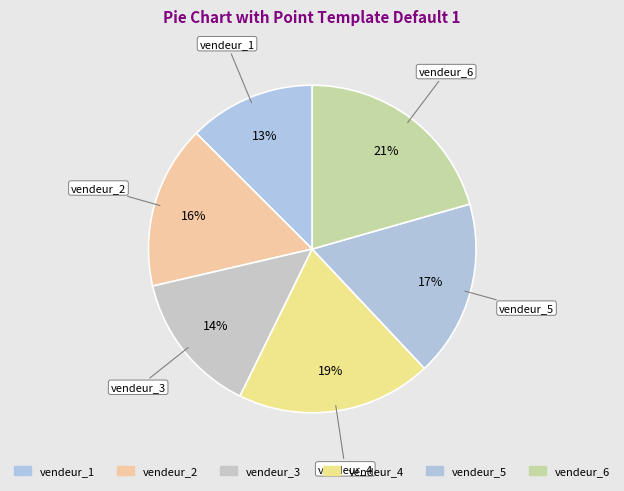

Which category has the biggest portion of the pie?

vendeur_6